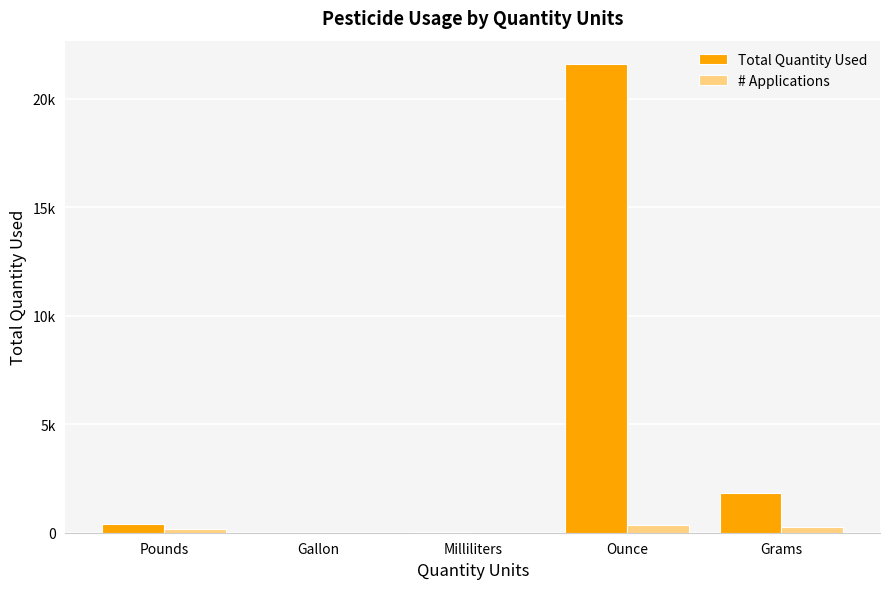

What is the value of the # Applications bar at the 3rd from the left?

1.0